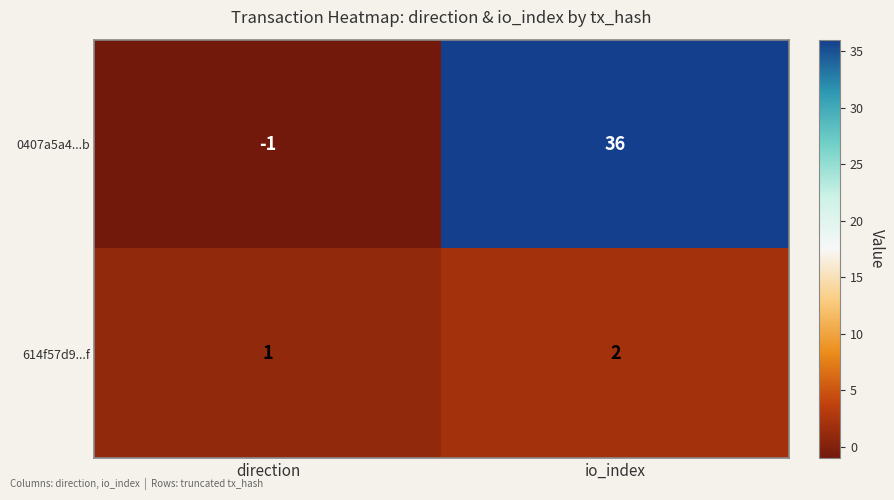

What is the sum of all 614f57d9...f values?

3